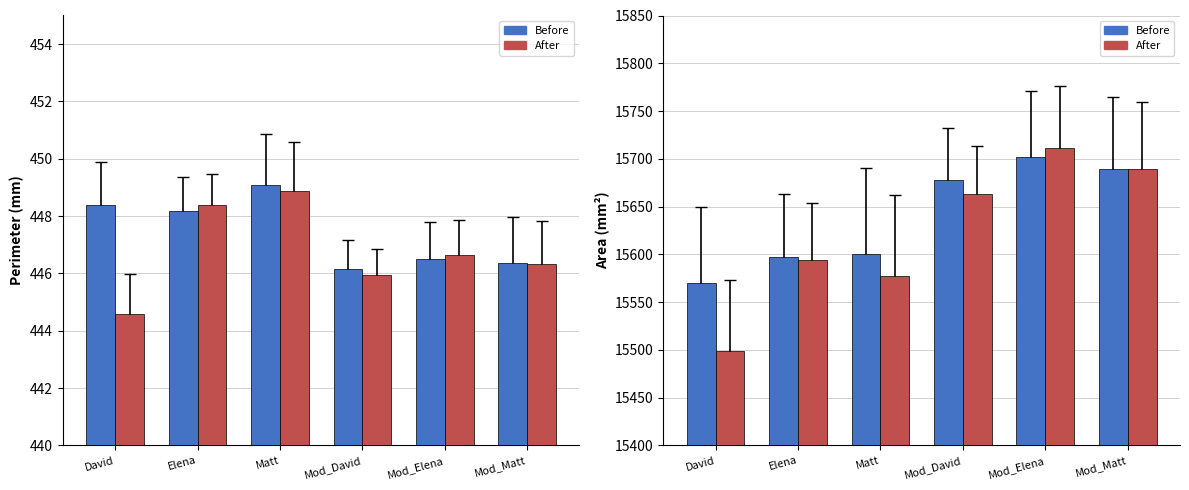

What is the difference between the Before values at Matt and Mod_Elena?

100.8